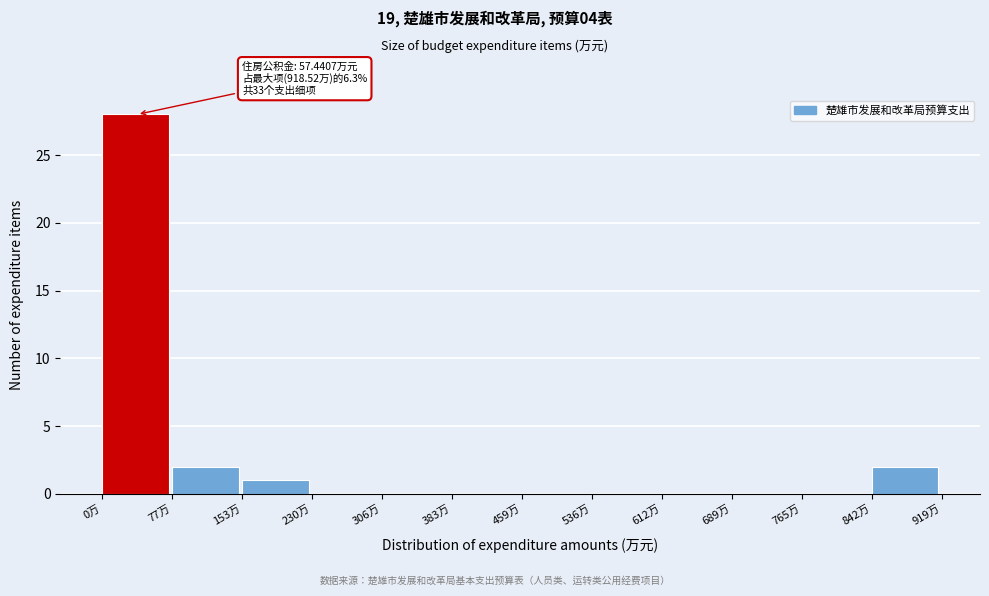

Over which range of the x-axis is the bar tallest?

0 to 80